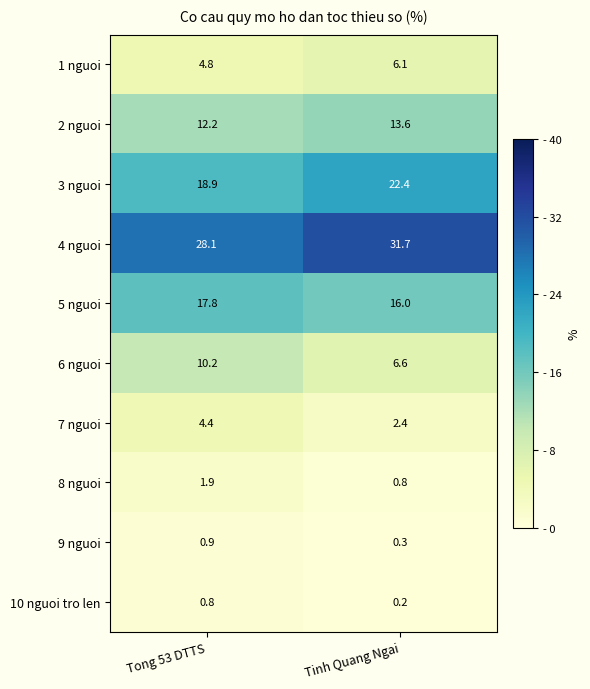

At which category does the chart reach its minimum across all series?

Tinh Quang Ngai